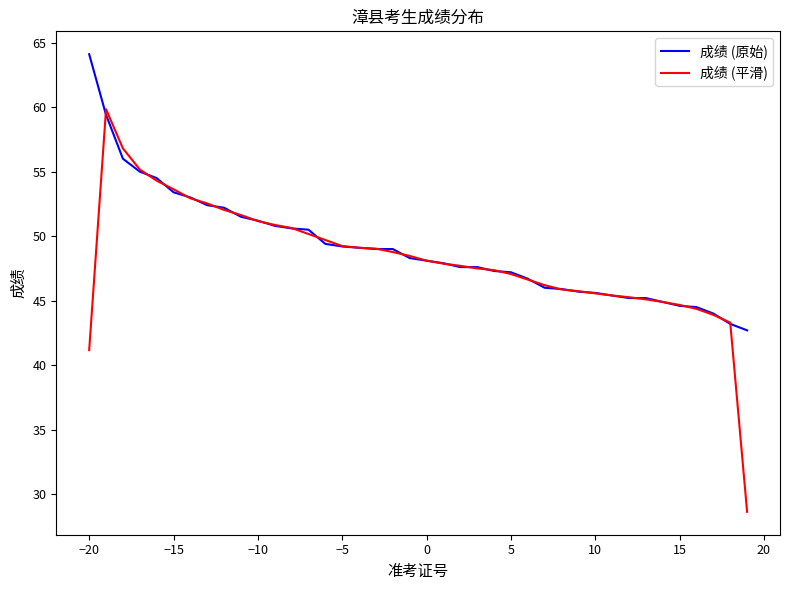

List the series in order of their peak value, highest first.

成绩 (原始), 成绩 (平滑)